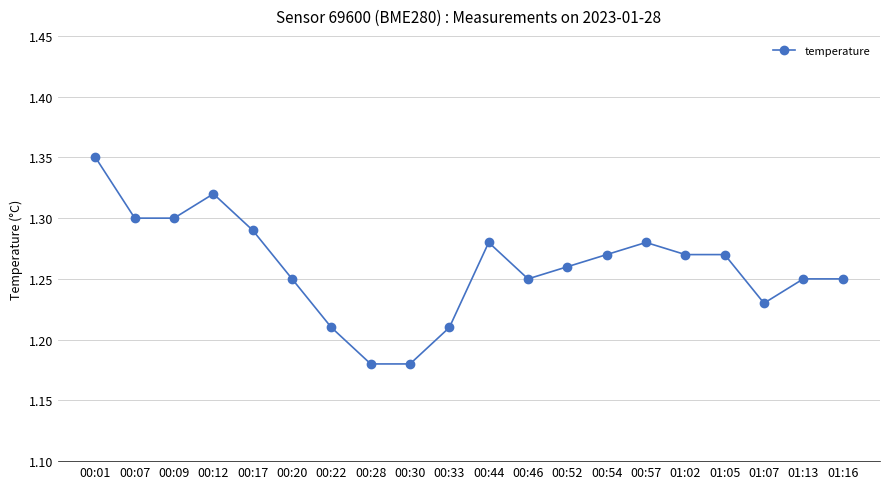

Which category has the highest value across all series?

00:01